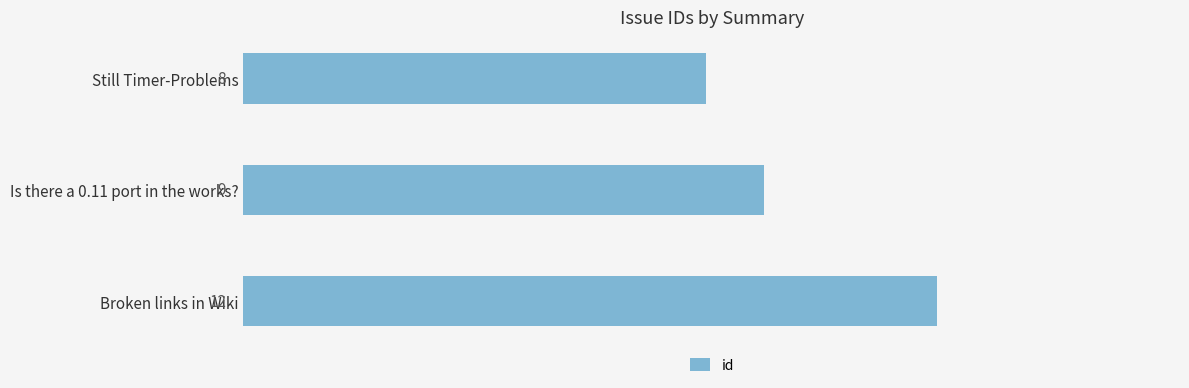

List the labels in order of value, smallest first.

Still Timer-Problems, Is there a 0.11 port in the works?, Broken links in Wiki